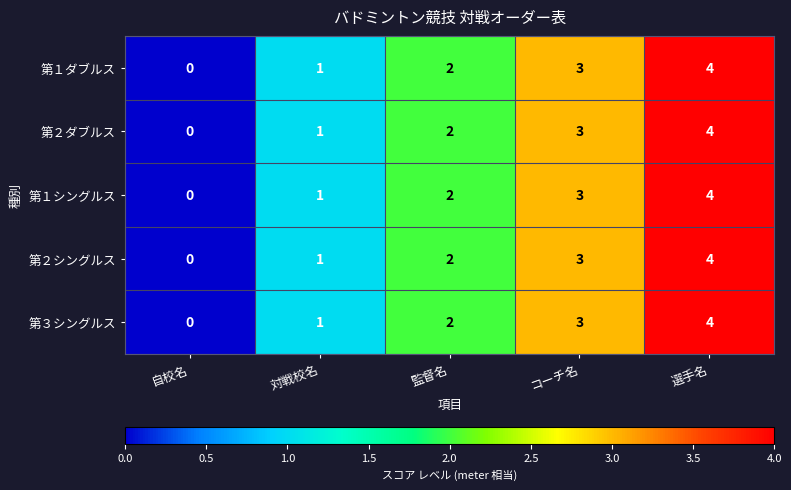

What is the sum of all 第２ダブルス values?

10